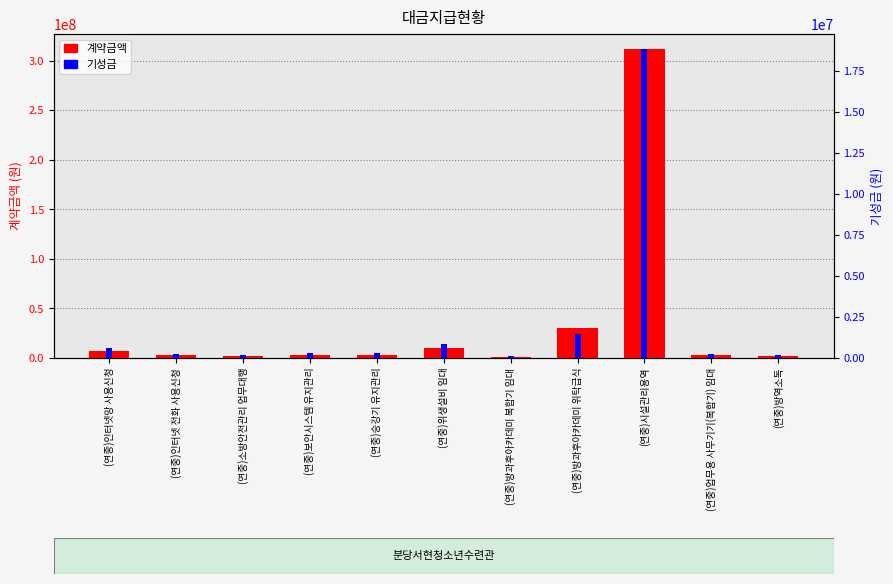

Which label corresponds to the largest value in the chart?

(연중)시설관리용역